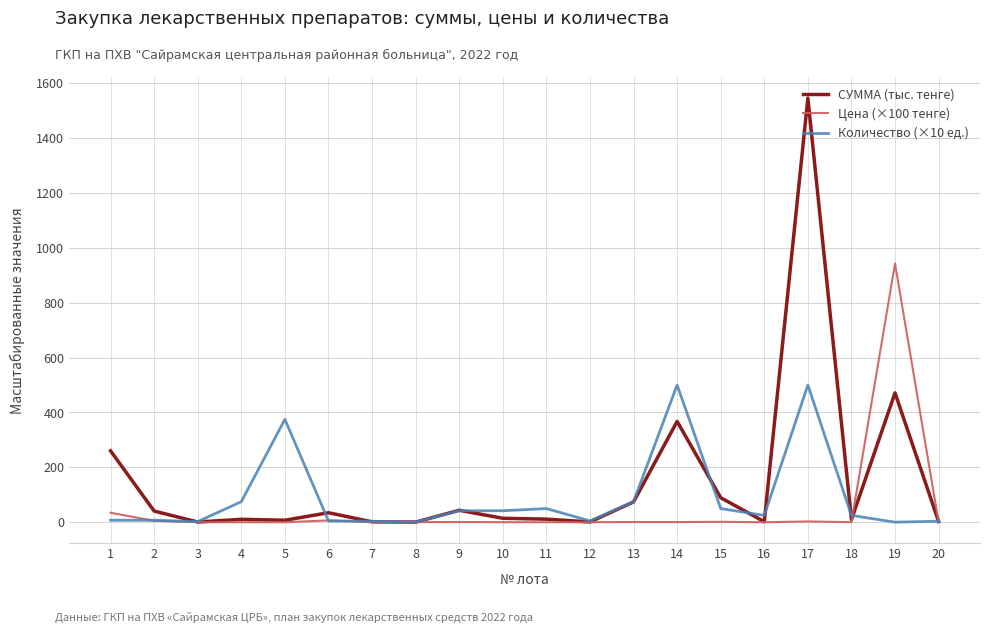

What are all the series names shown in the legend?

СУММА (тыс. тенге), Цена (×100 тенге), Количество (×10 ед.)